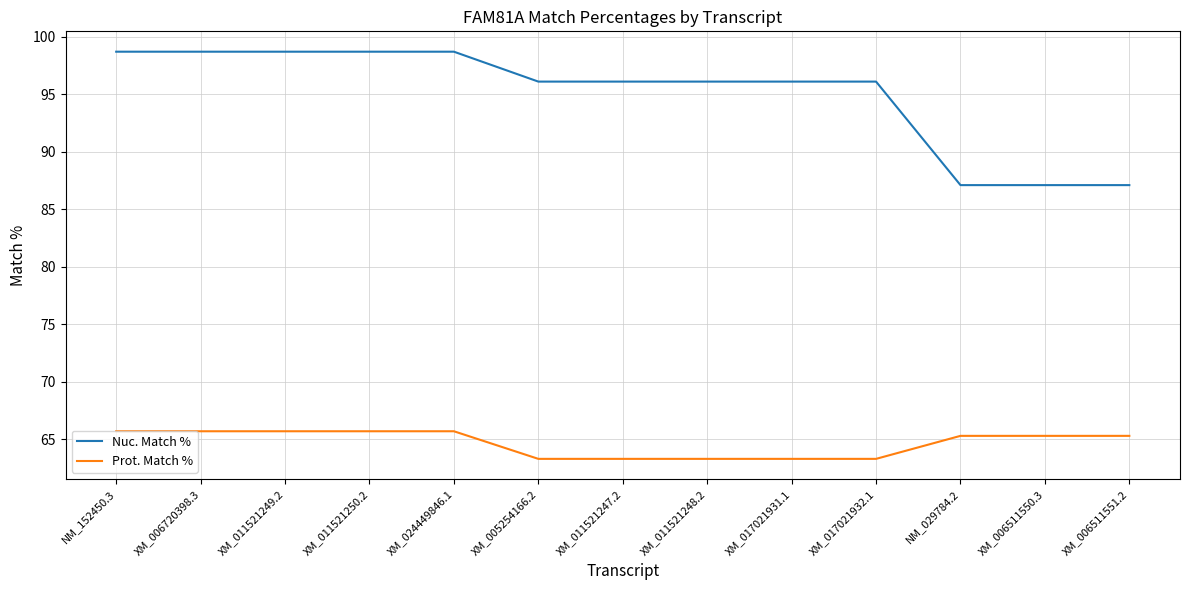

How many lines are shown in the chart?

2